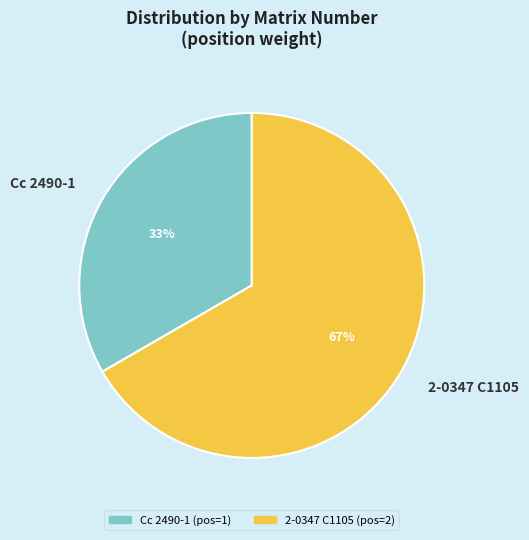

Combined, do Cc 2490-1 and 2-0347 C1105 account for over 50%?

Yes